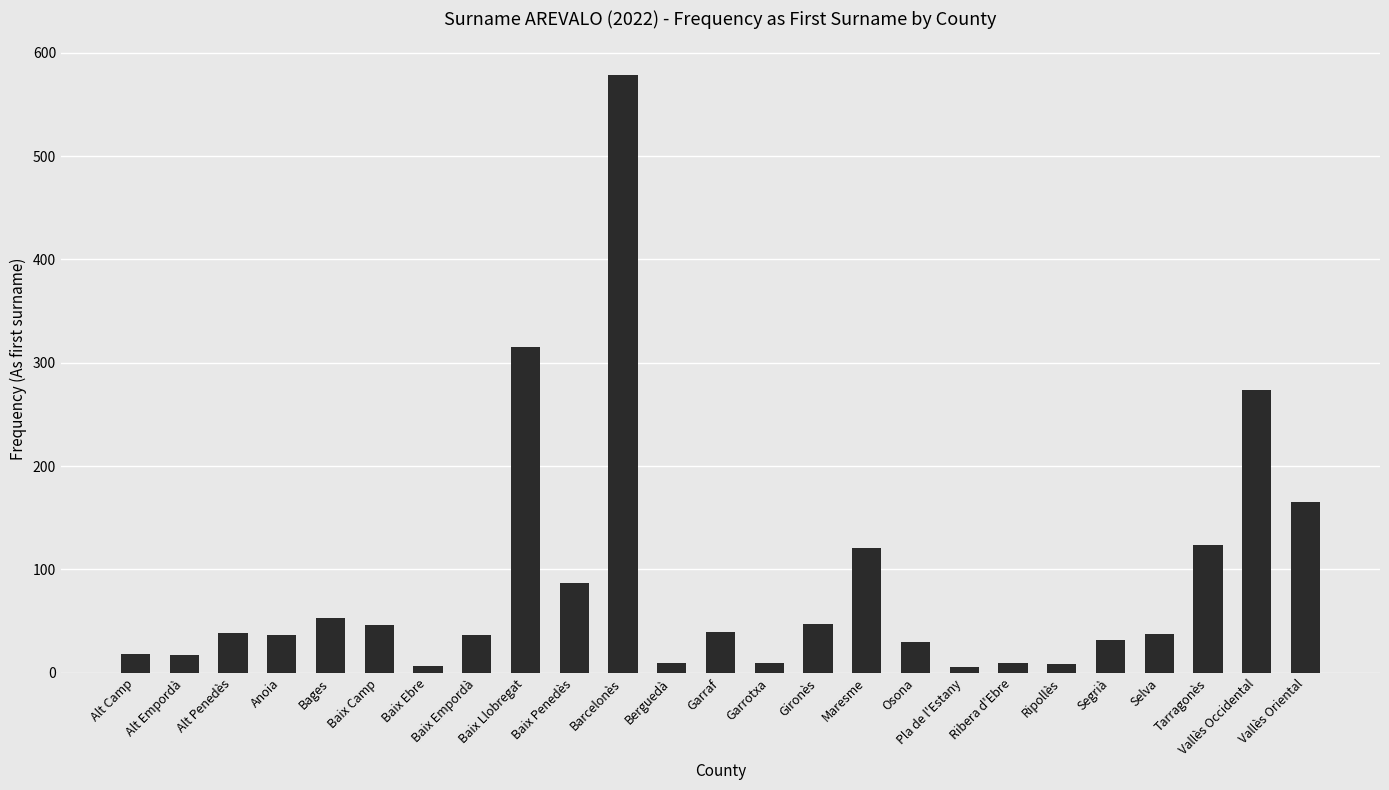

Does the chart contain stacked bars?

No